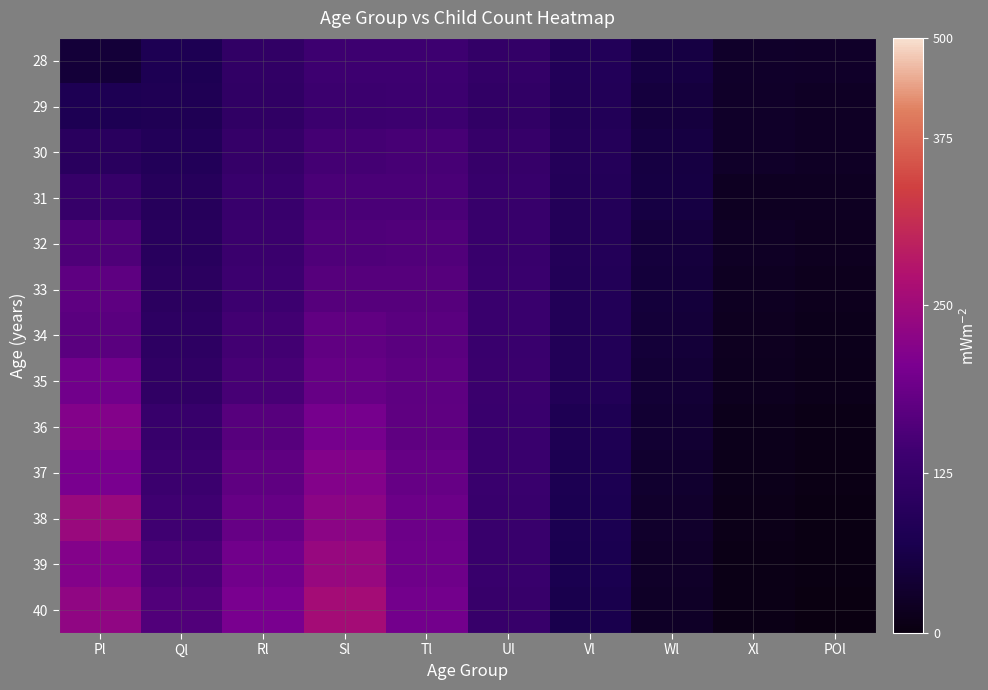

What is the maximum value shown in the chart?

5159